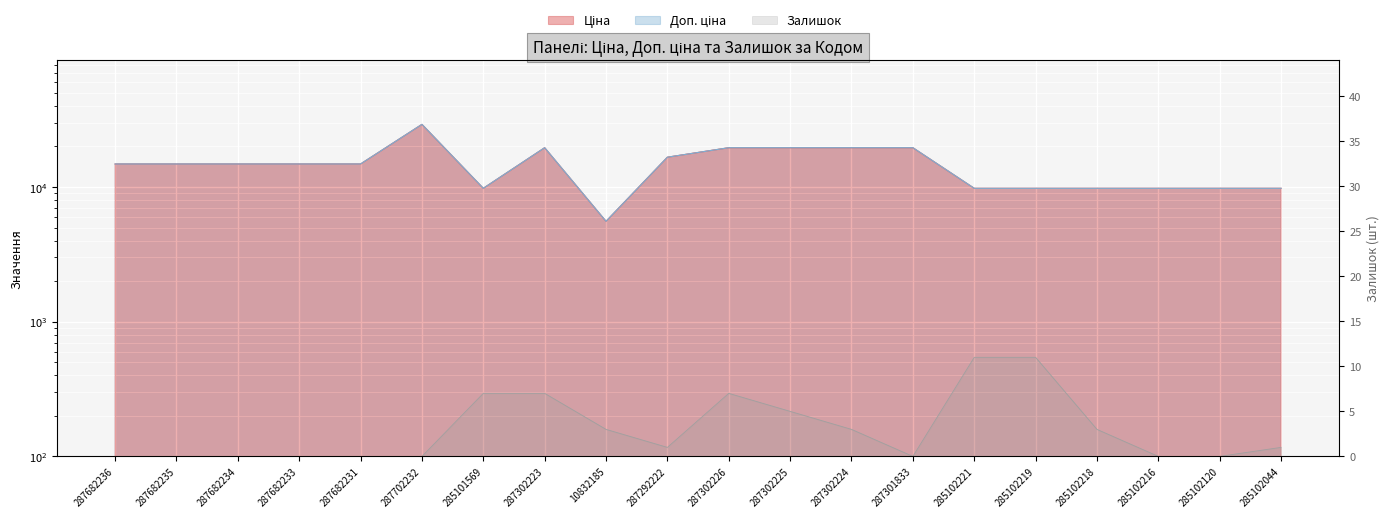

At which category is the sum across all series the highest?

287702232